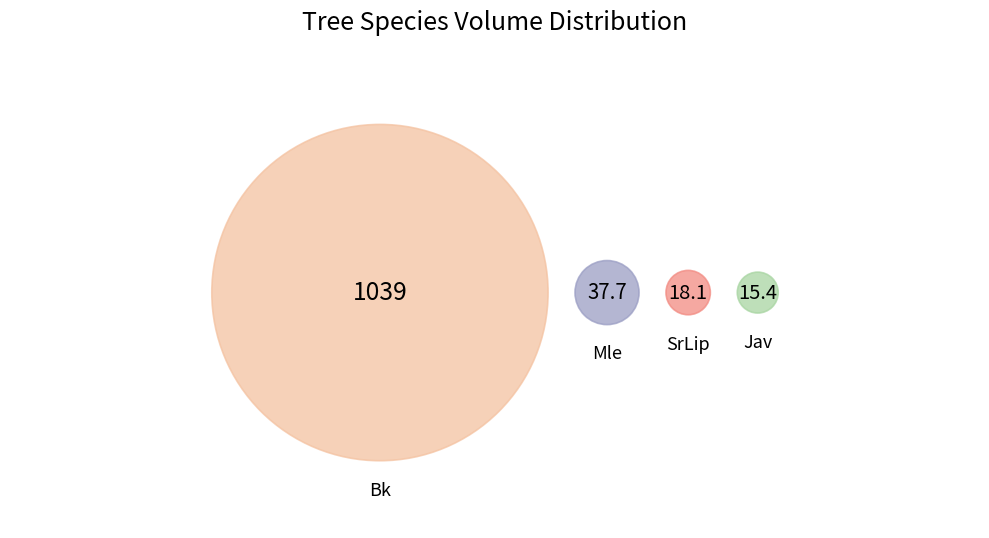

Does Bk represent more than half of the total?

Yes